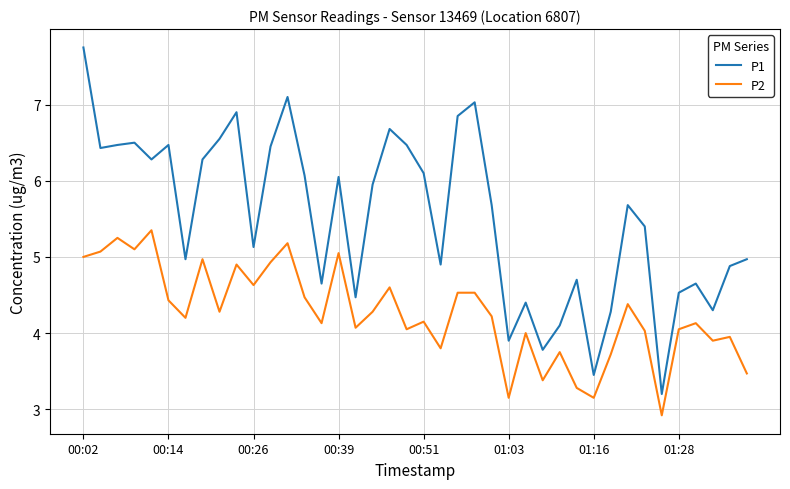

What is the difference between the maximum and minimum values in the P2 series?

2.4